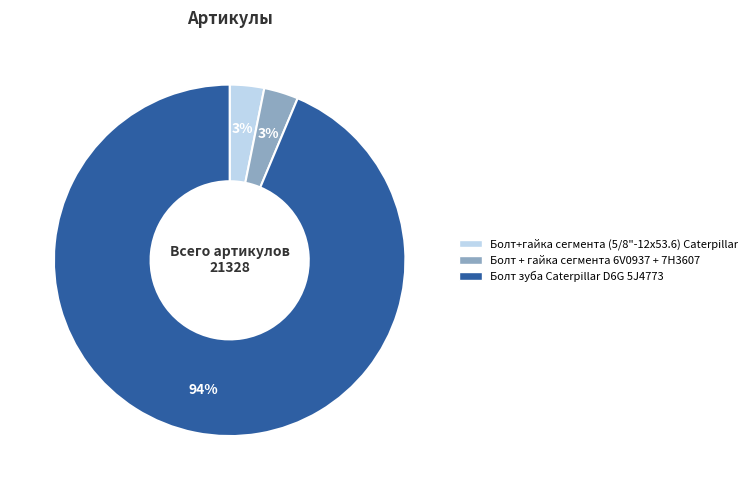

To the nearest percent, what is the average slice percentage?

33%